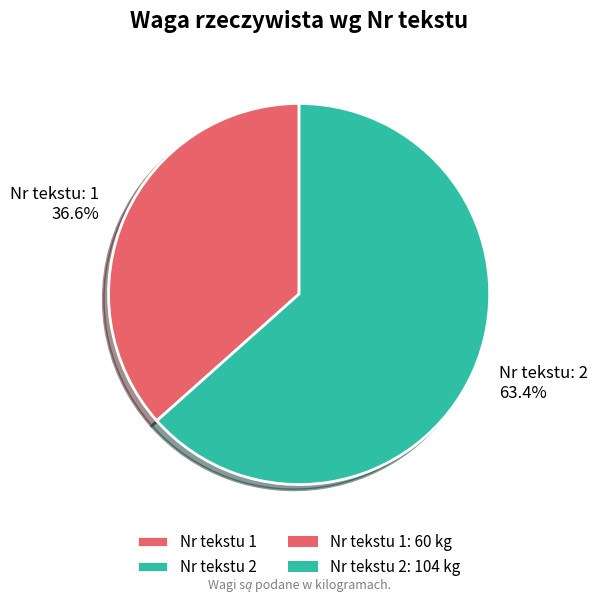

Is there any slice that represents more than half of the pie?

Yes